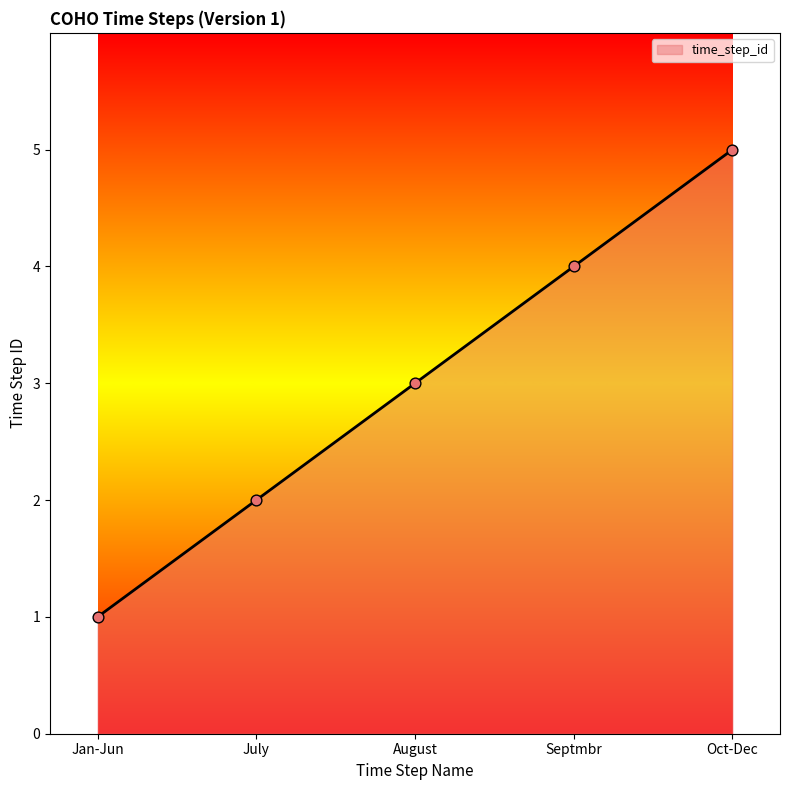

What is the change in value from Jan-Jun to Oct-Dec?

+4